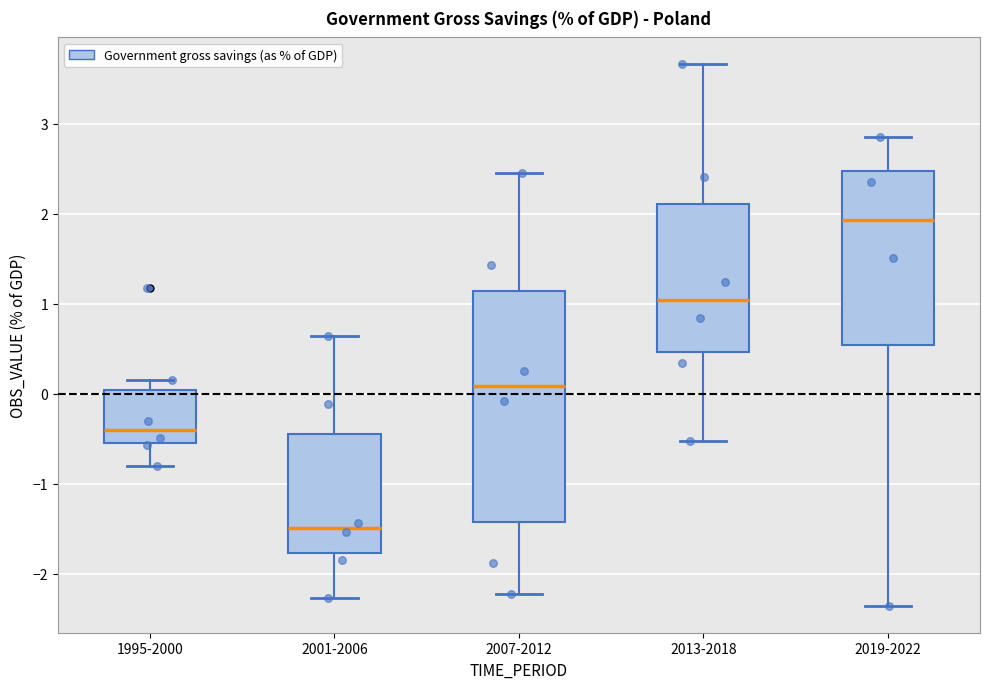

Where does the lower whisker of the box for 2013-2018 end on the y-axis? The values are not printed on the chart, so give them approximately, as read against the axis.

-0.5